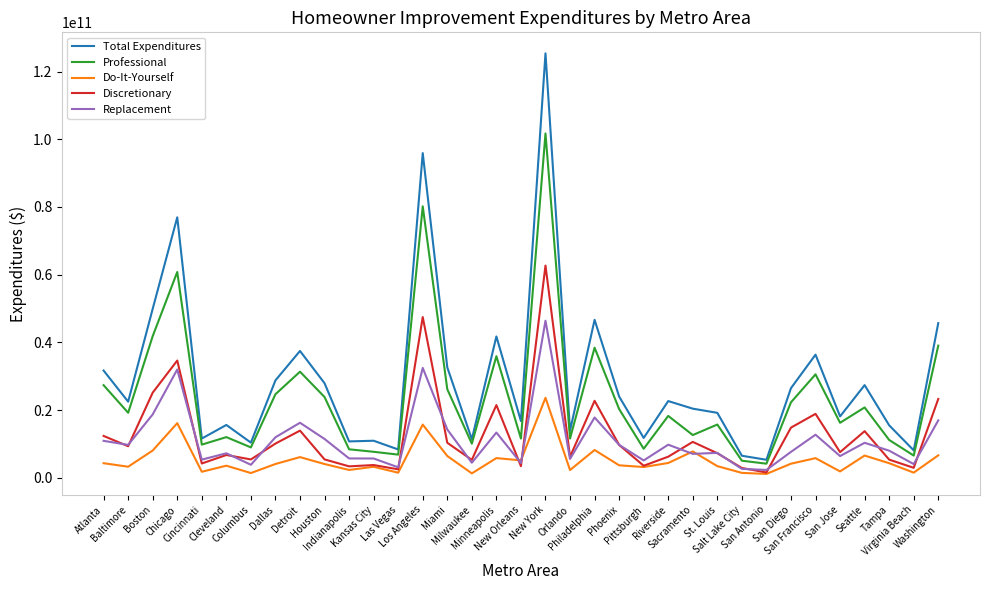

True or false: Total Expenditures and Do-It-Yourself intersect in this chart.

False